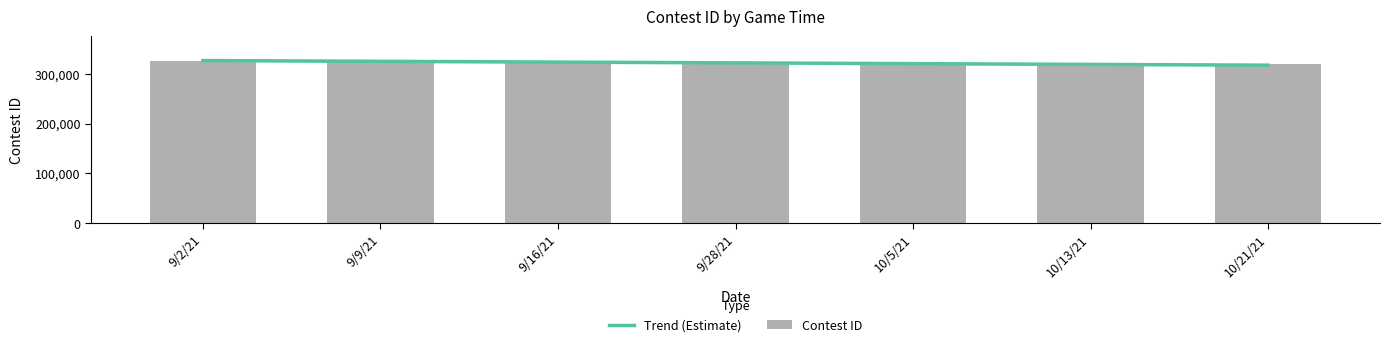

Is the value of Trend (Estimate) at 9/9/21 greater than the value of Contest ID at 9/9/21?

No